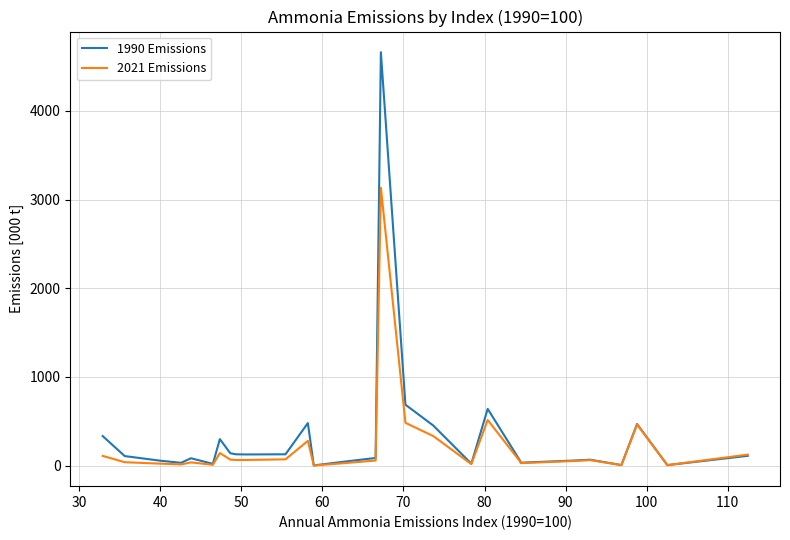

Which series has the largest range (max minus min)?

1990 Emissions